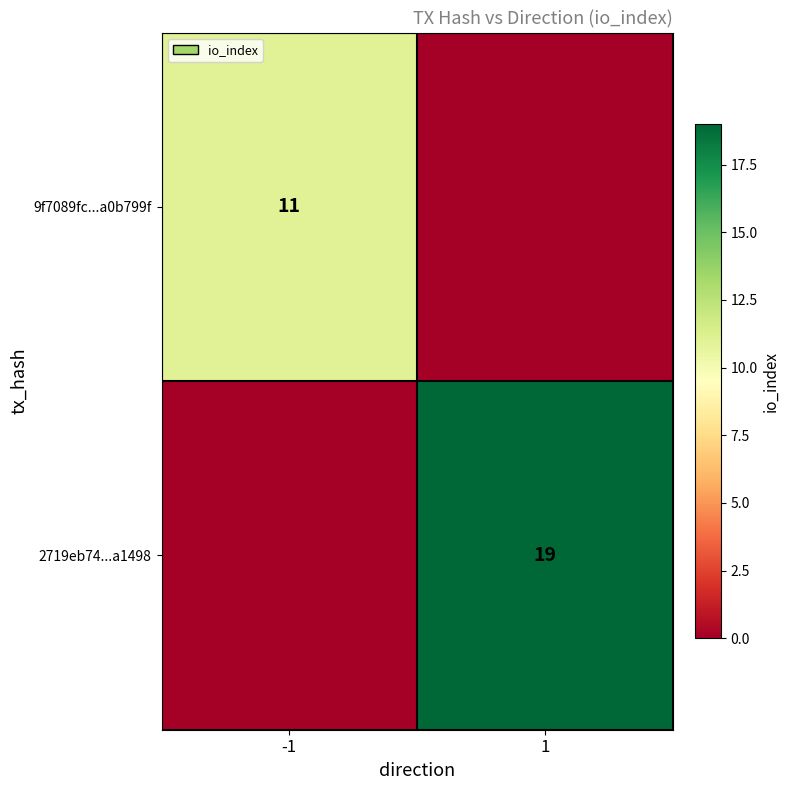

The 9f7089fc...a0b799f series shows 5 at -1. True or false?

False